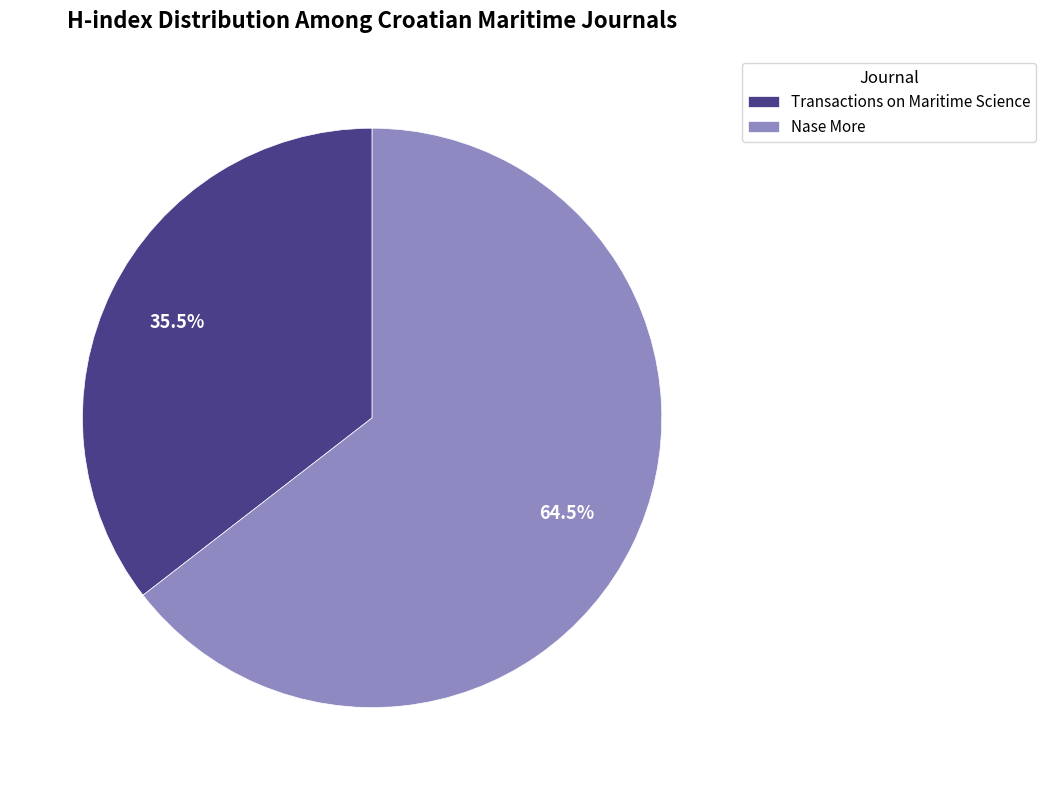

What is the ratio of the value at Nase More to the value at Transactions on Maritime Science?

1.8